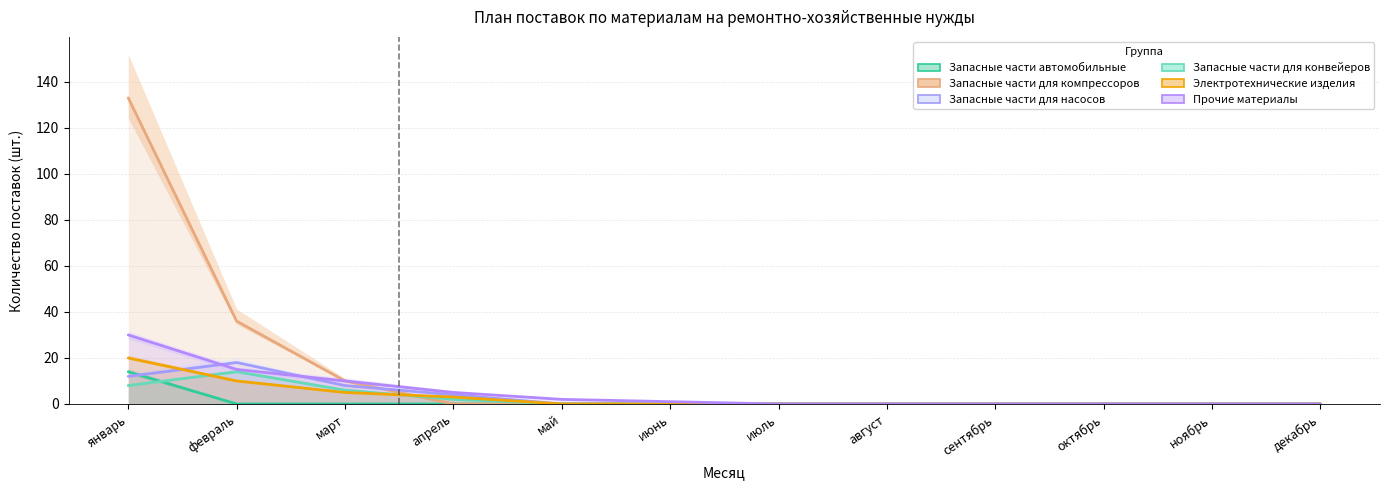

What is the highest value of the Запасные части для конвейеров series?

14